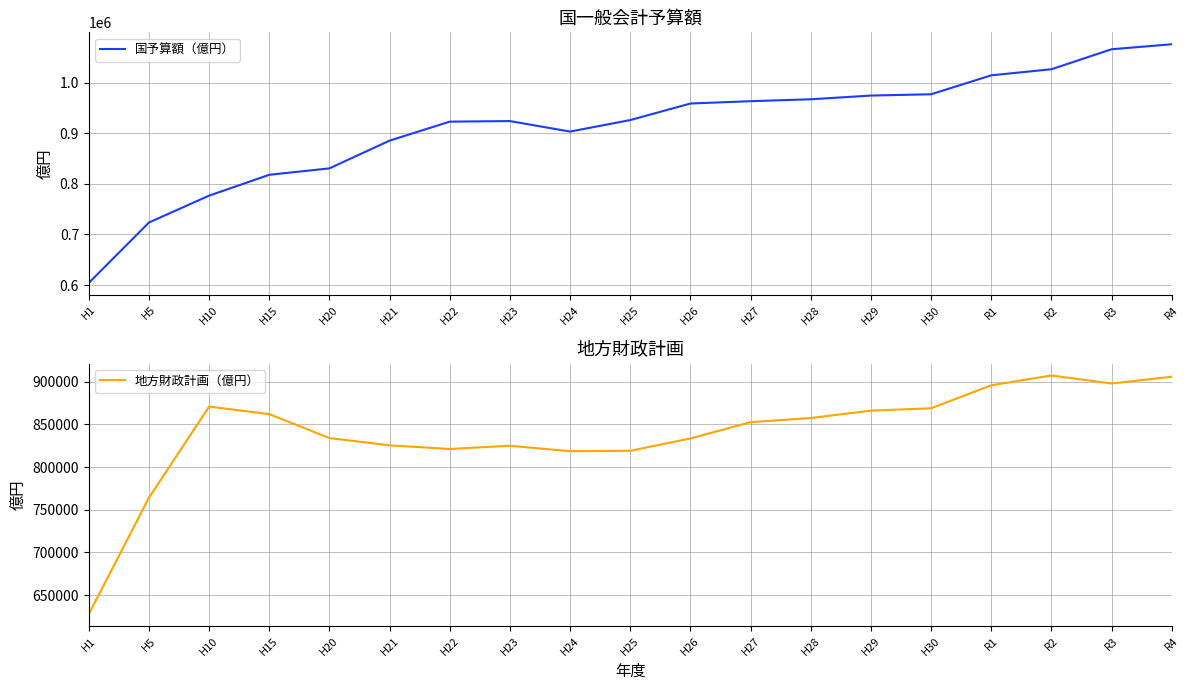

What is the value of the 地方財政計画（億円） point at the 15th from the left?

868973